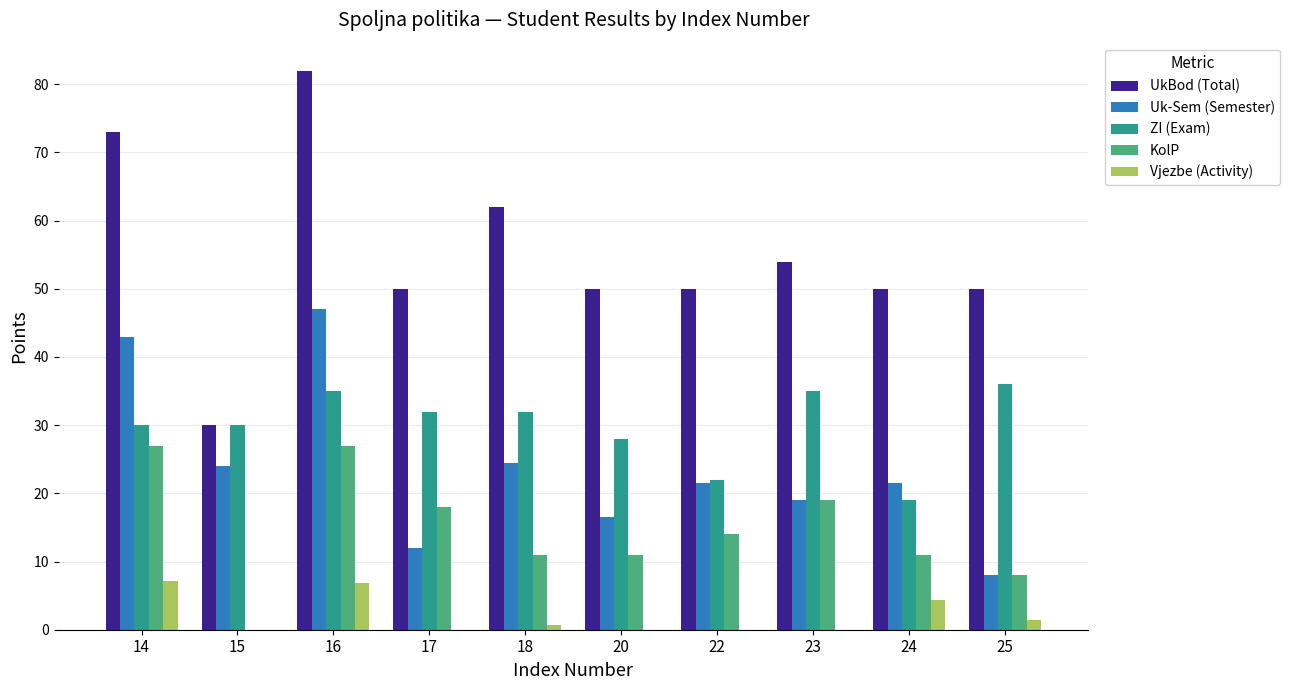

What is the sum of all ZI (Exam) values?

299.0